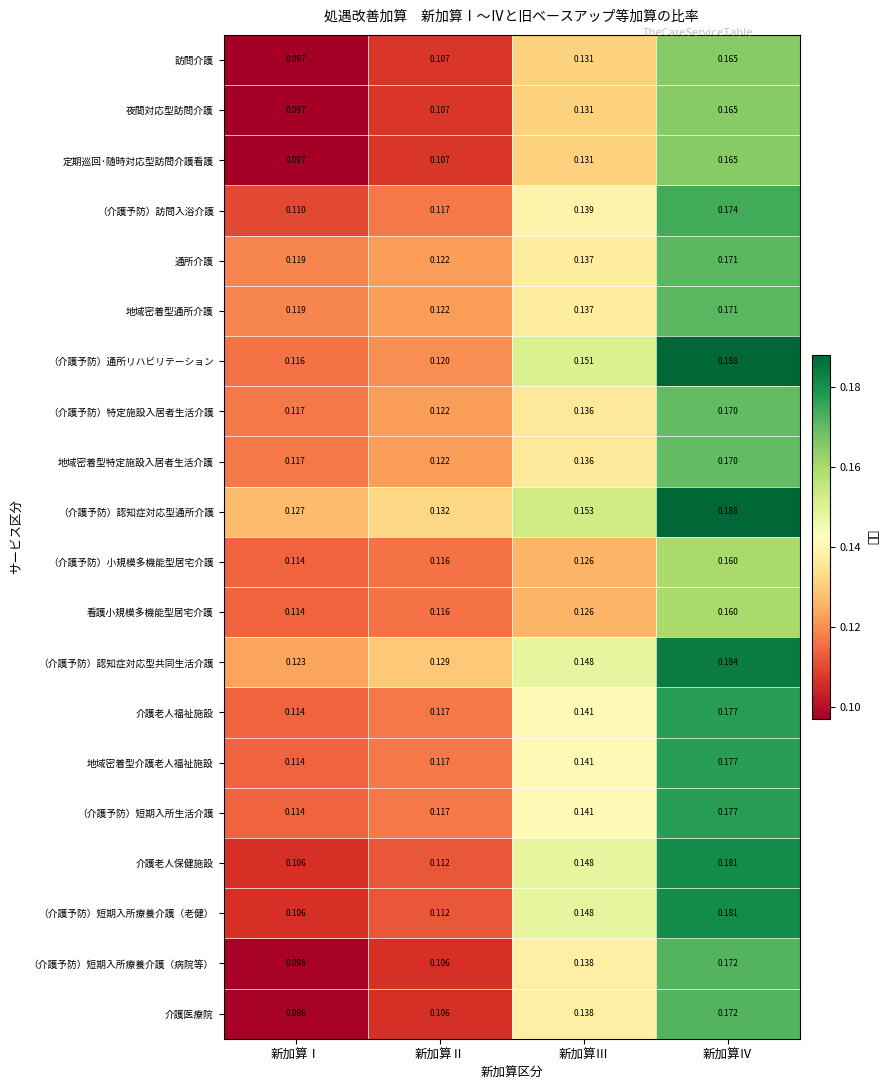

At which category is the sum across all series the highest?

新加算Ⅳ